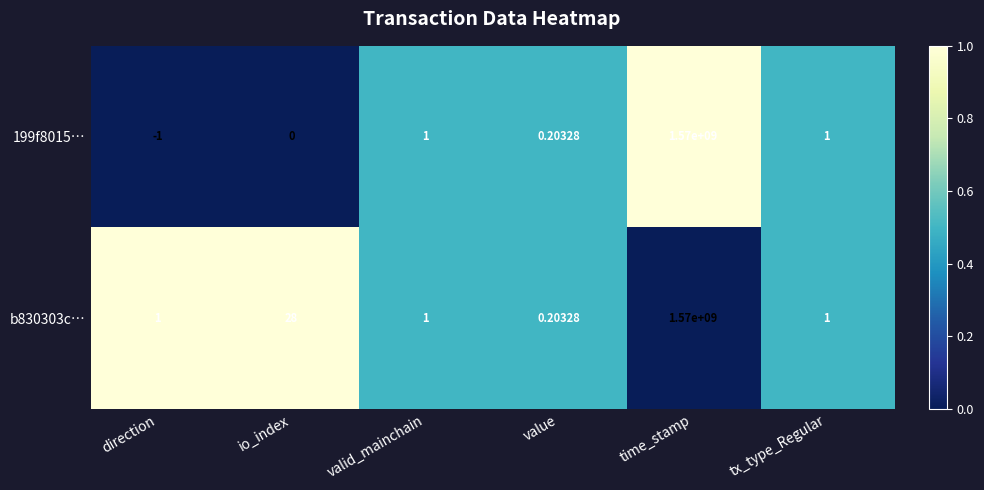

At how many categories does at least one series exceed 0?

6